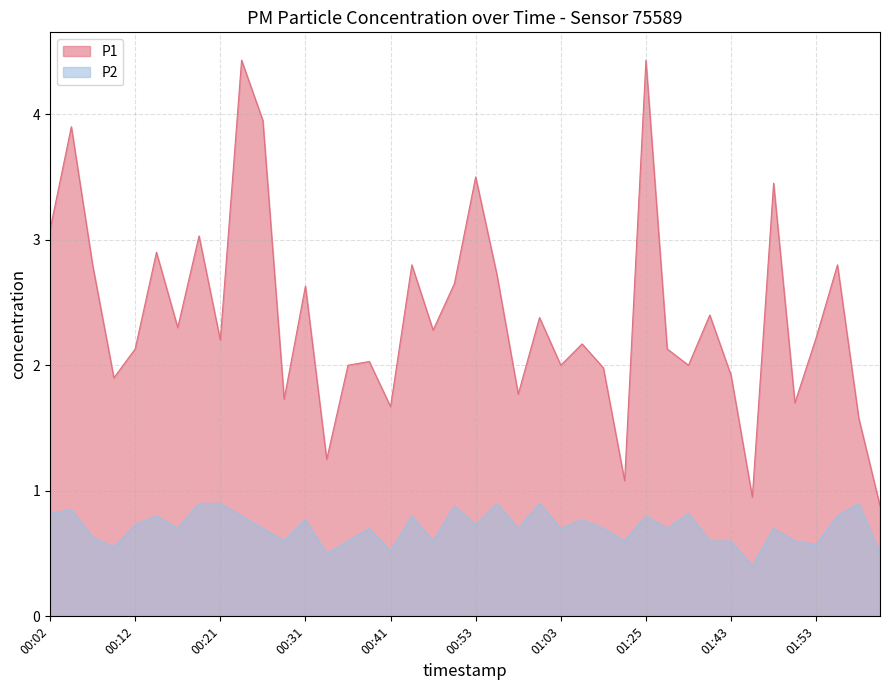

True or false: P1 and P2 cross at least once.

False